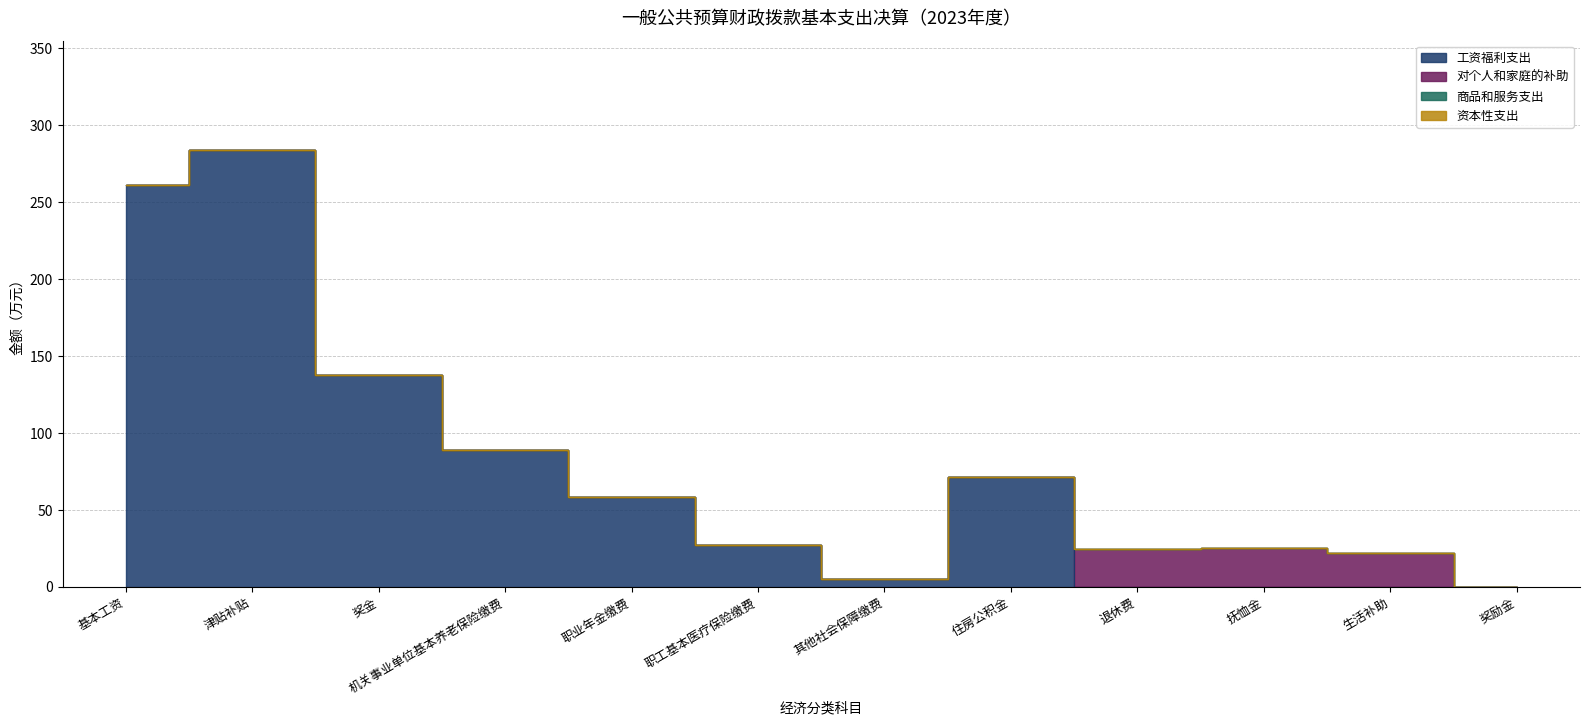

True or false: 商品和服务支出 has more than 0 points higher than both neighbors.

False